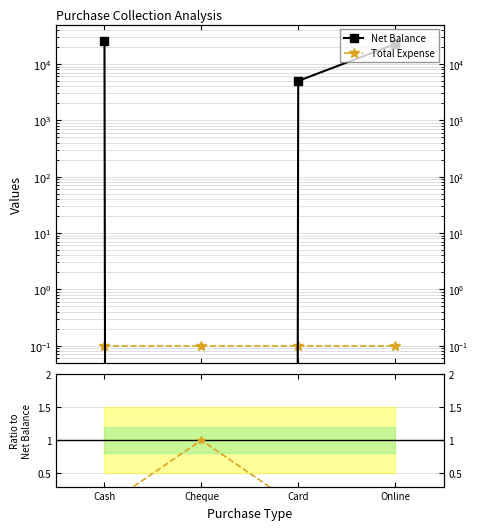

What is the difference between the second highest and minimum values in the Net Balance series?

22500.0